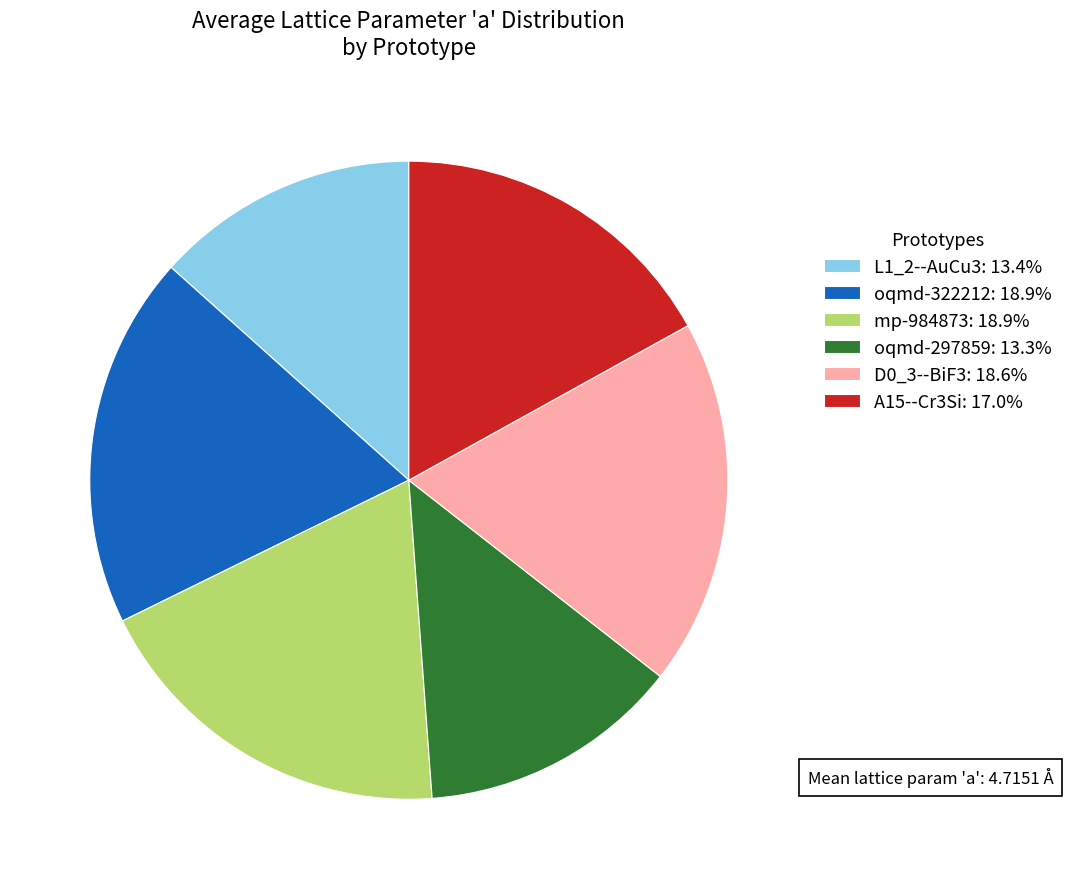

Combined, do A15--Cr3Si: 17.0% and D0_3--BiF3: 18.6% account for over 50%?

No